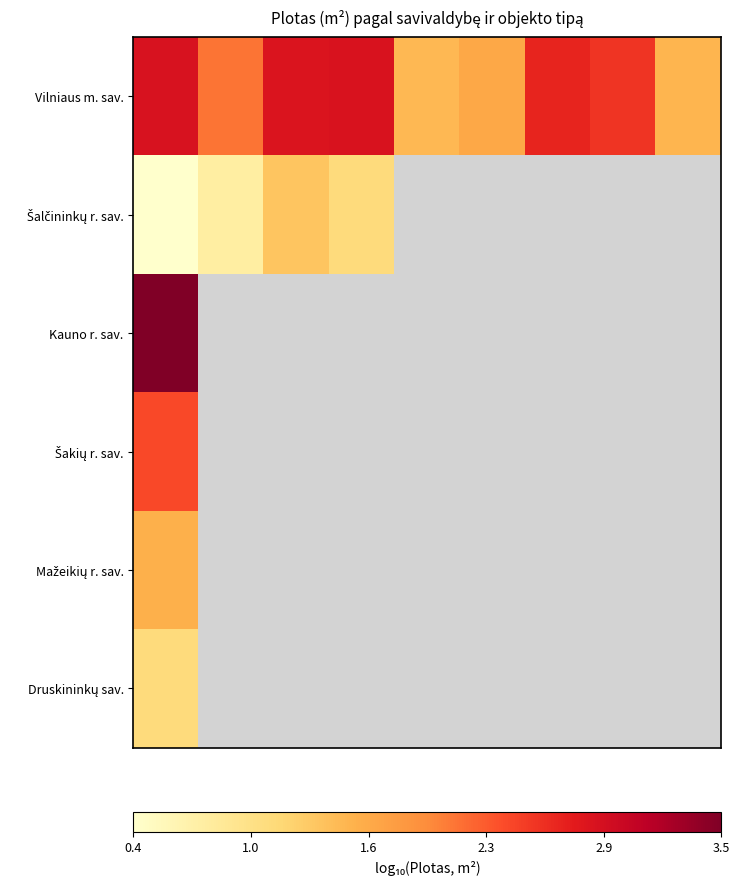

What is the maximum value for Šakių r. sav.?

2.4